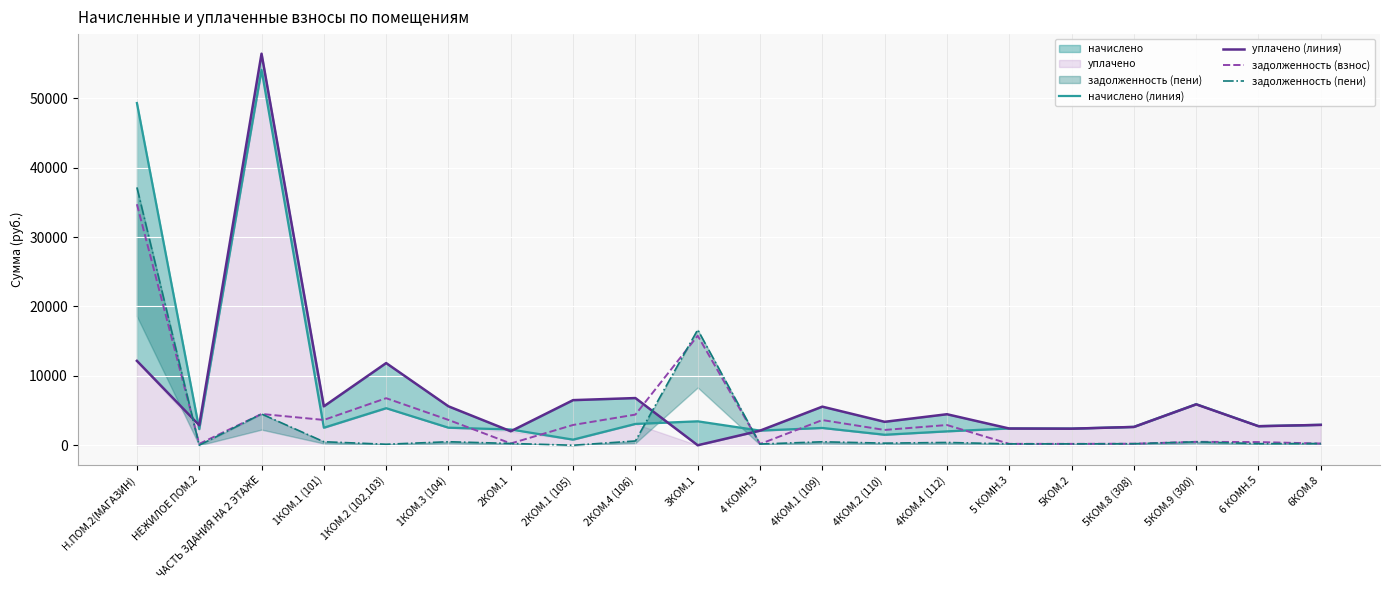

At which label does задолженность (взнос) reach its peak?

Н.ПОМ.2(МАГАЗИН)